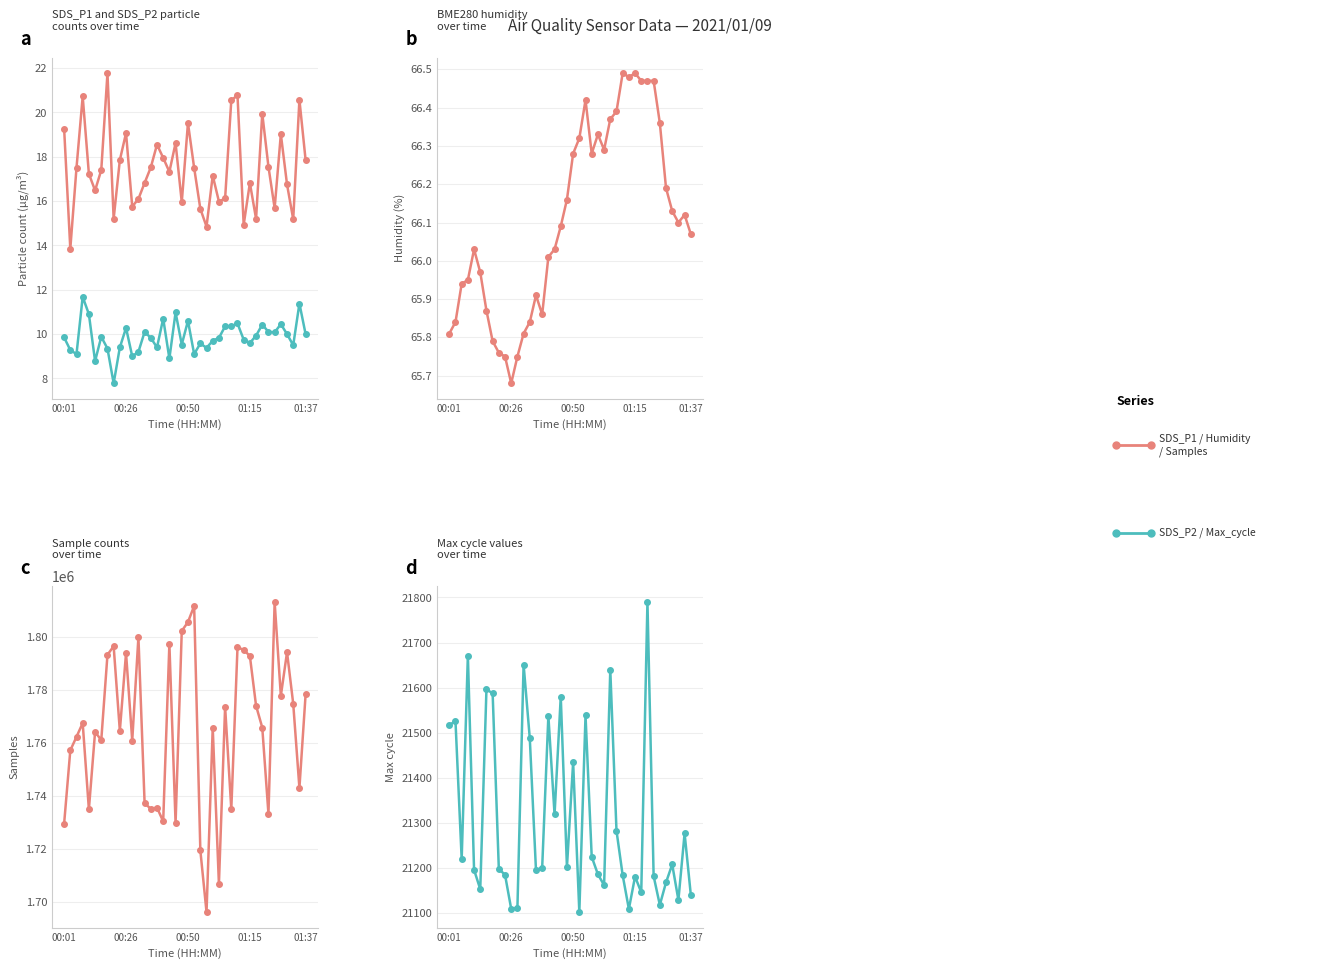

How many data points in SDS_P1 are above 17?

23